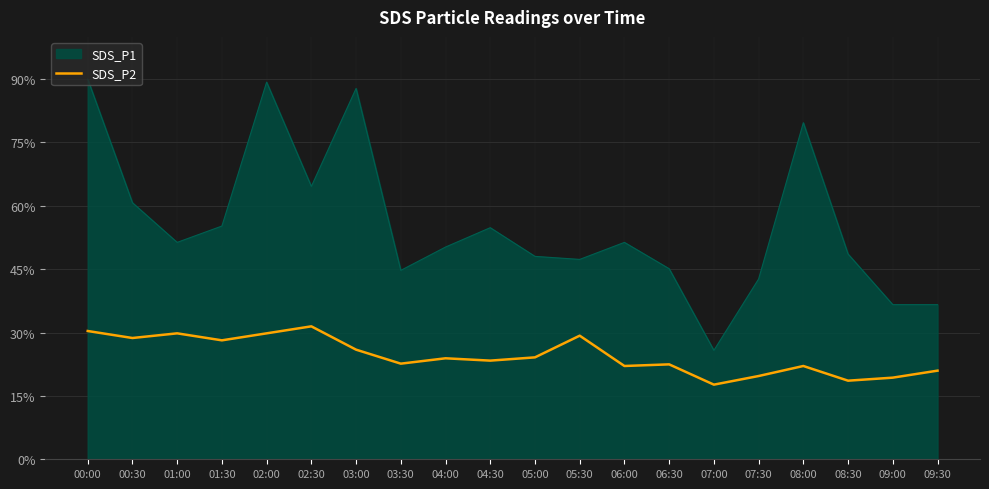

What is the greatest value displayed?

90.0